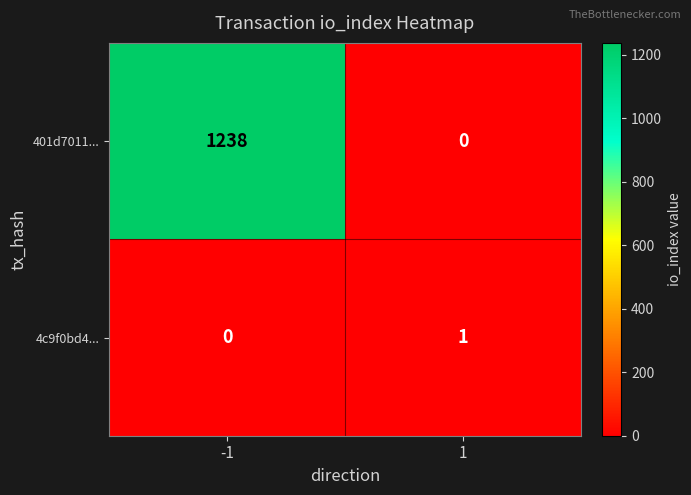

At which category is the sum across all series the highest?

-1